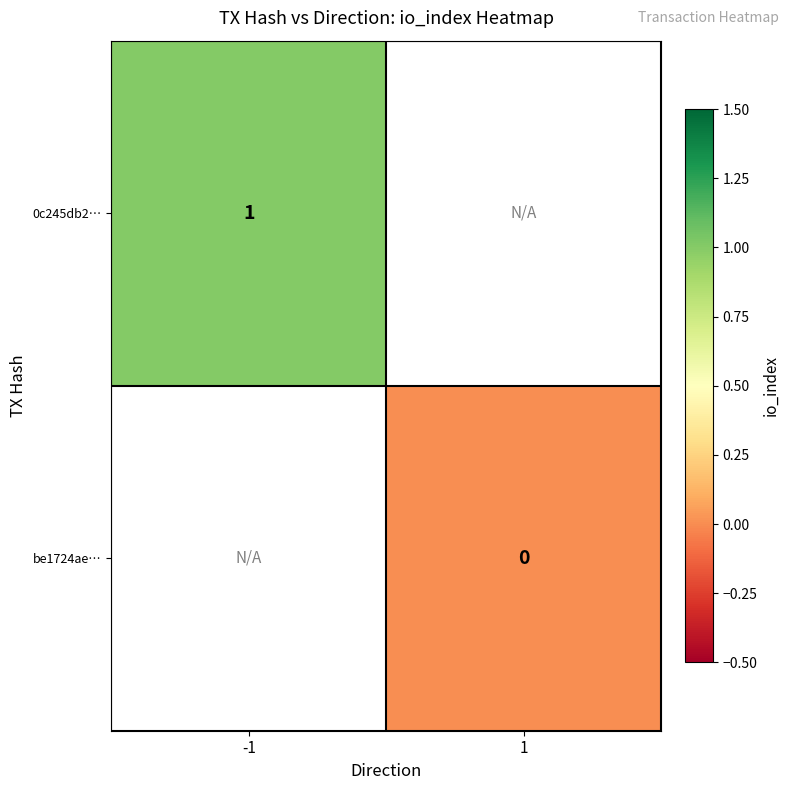

Is the value of 0c245db2… at -1 greater than the value of be1724ae… at 1?

Yes